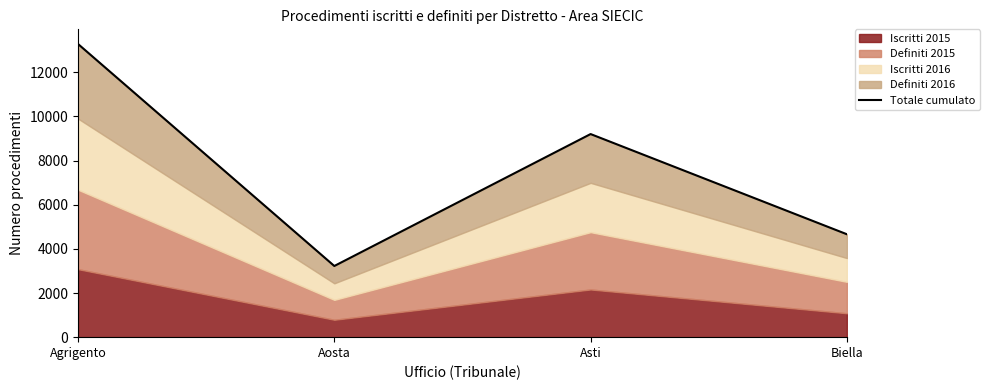

List the labels in order of value, largest first.

Agrigento, Asti, Biella, Aosta